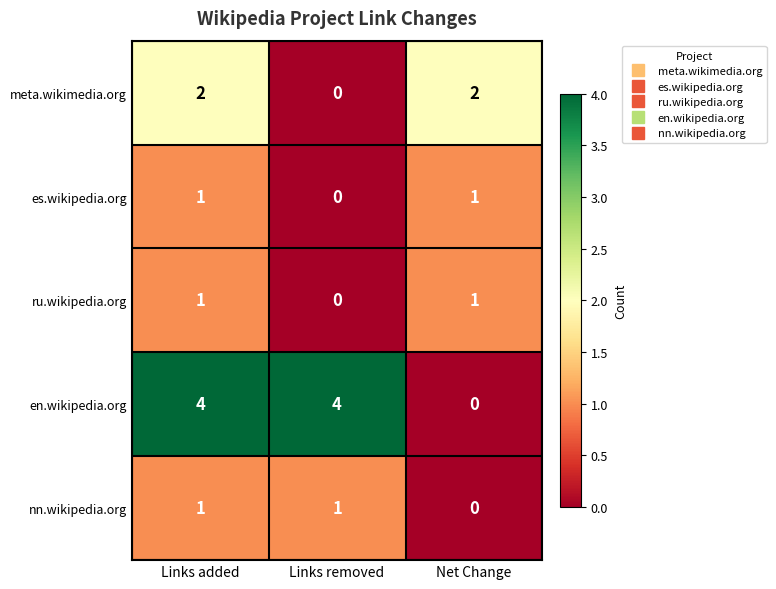

The value of en.wikipedia.org at Links added is 6. True or false?

False